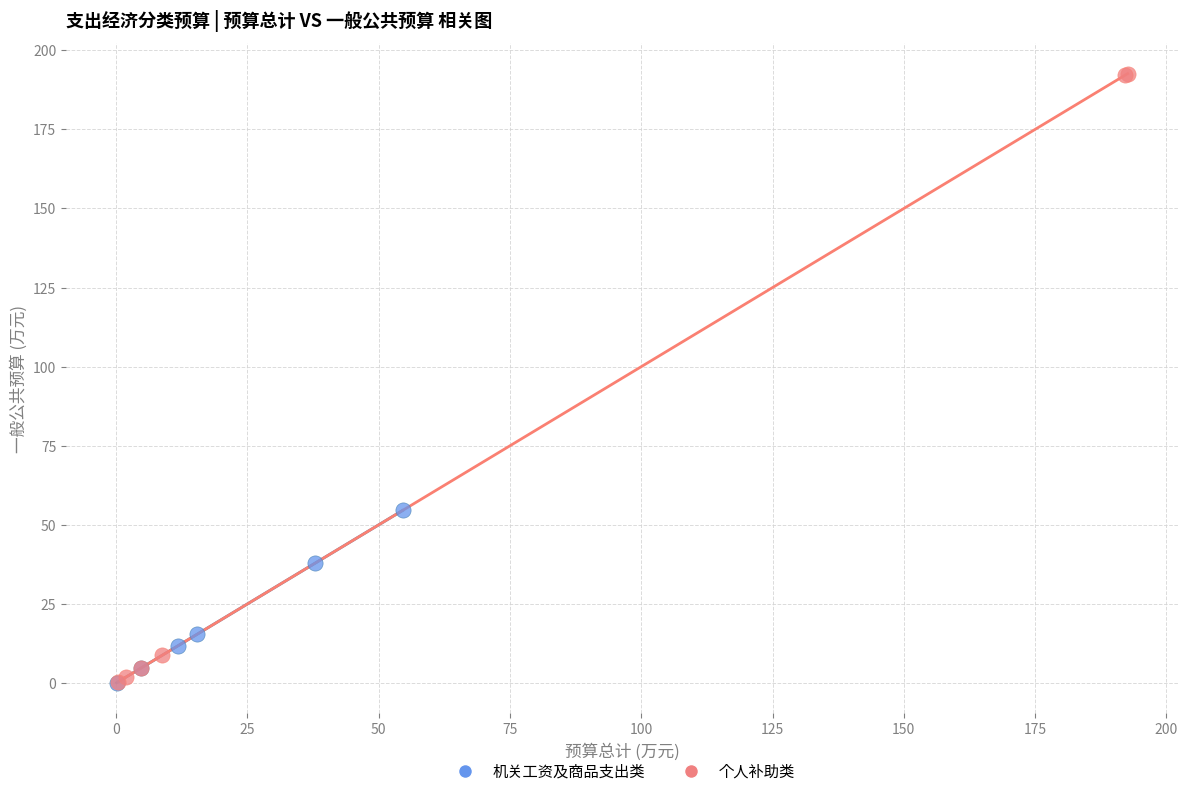

Which series contains the highest Y value?

个人补助类